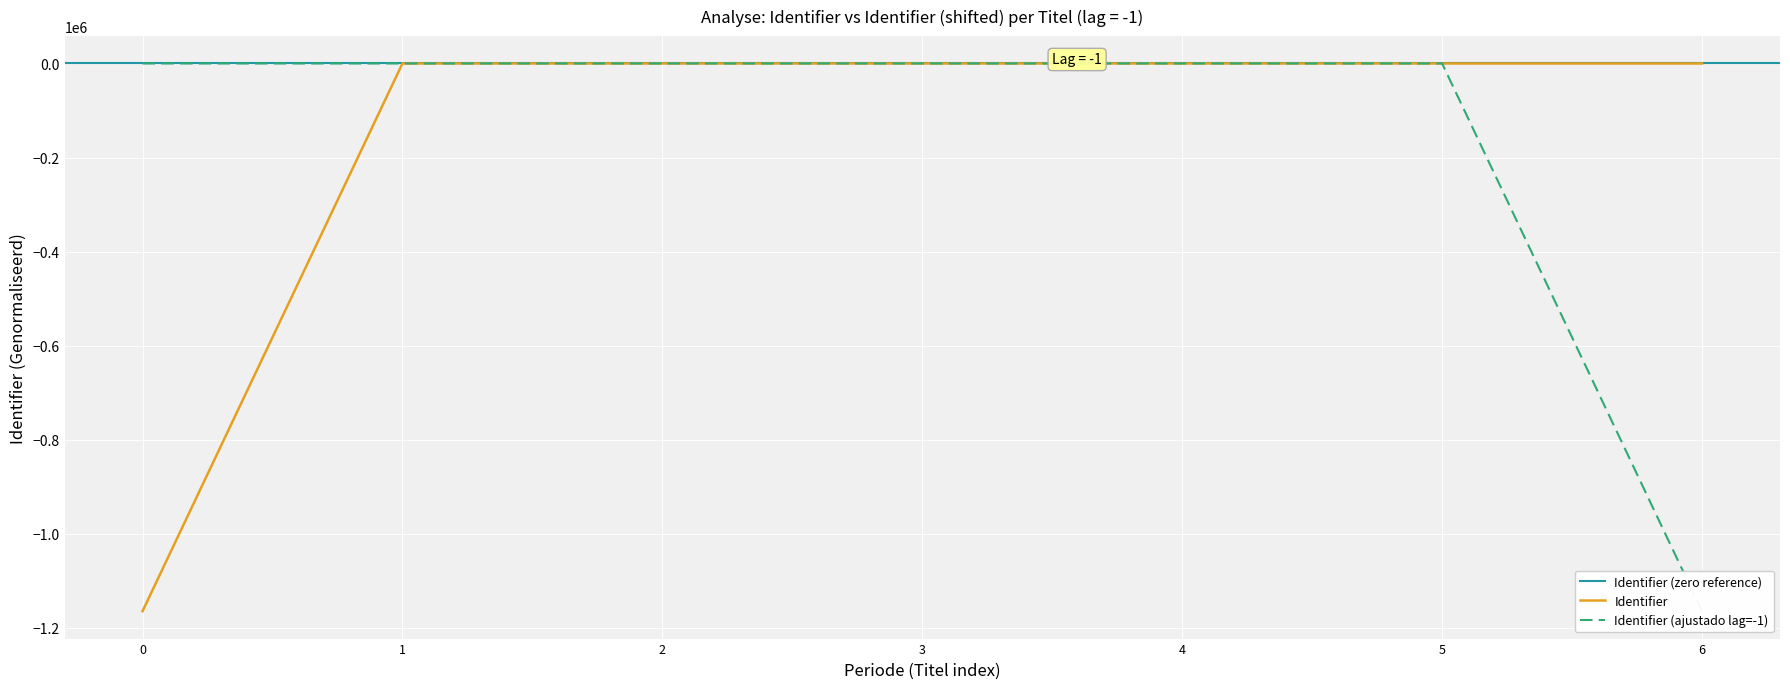

The Identifier series shows 0.5 at 6. True or false?

False